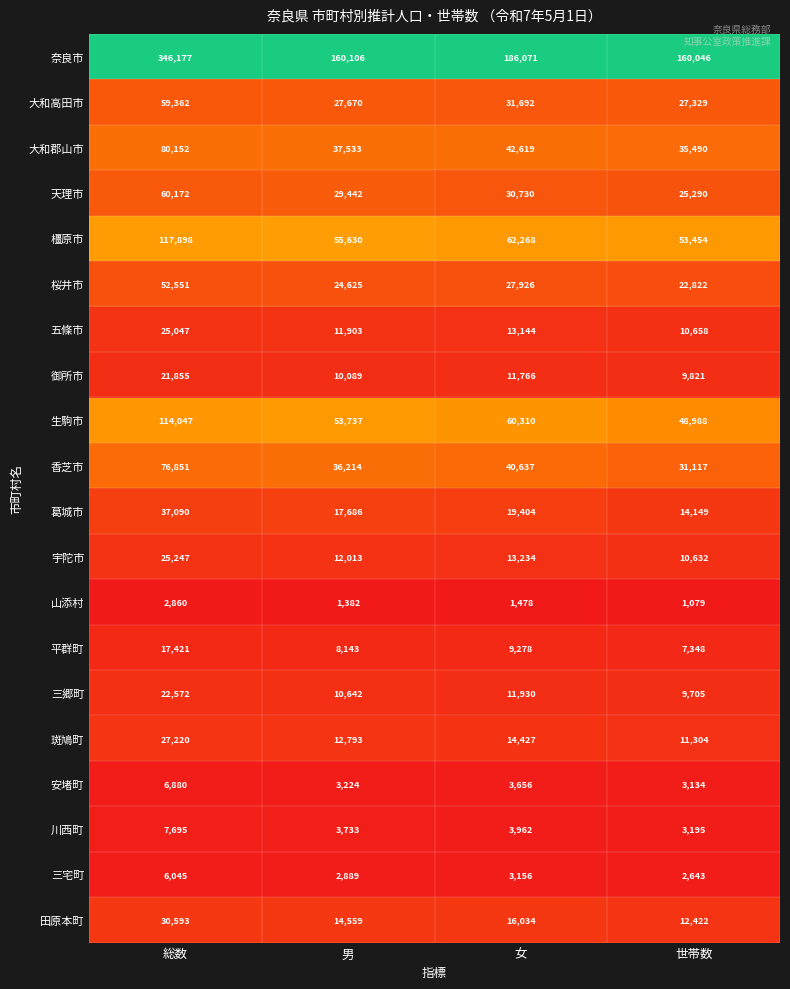

The 宇陀市 series shows 13234 at 女. True or false?

True